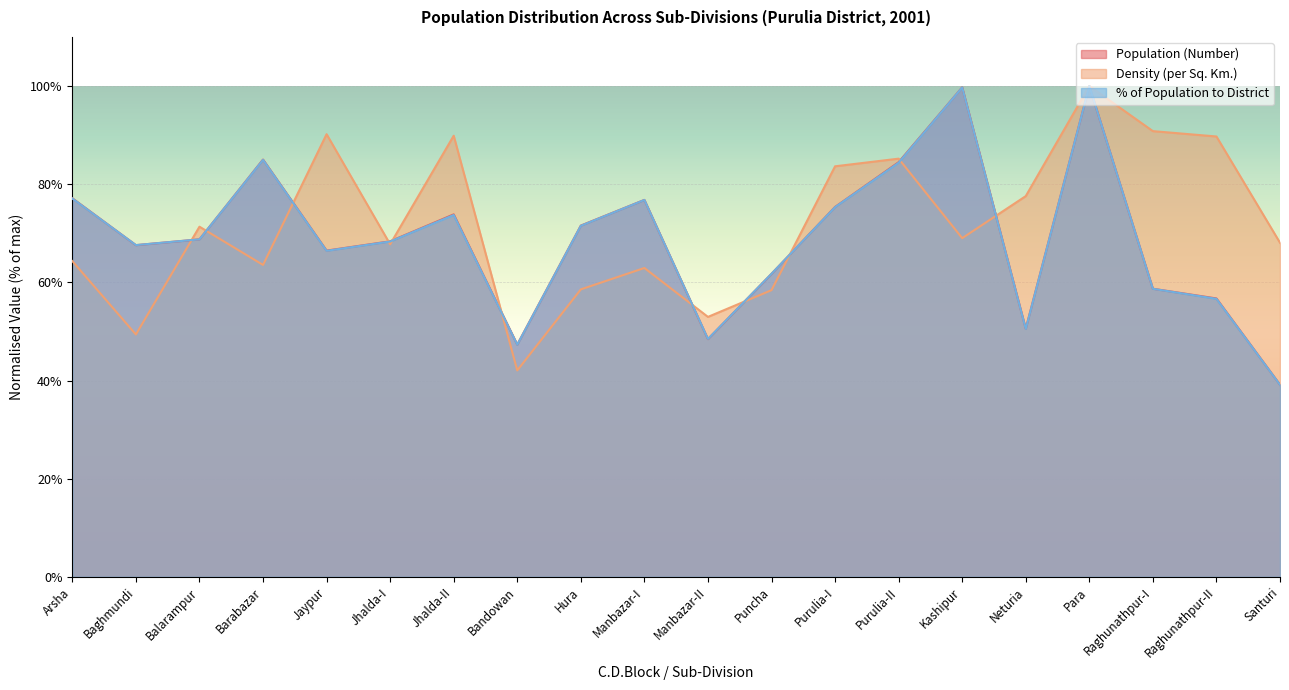

True or false: % of Population has a value of 68.8 at Balarampur.

True